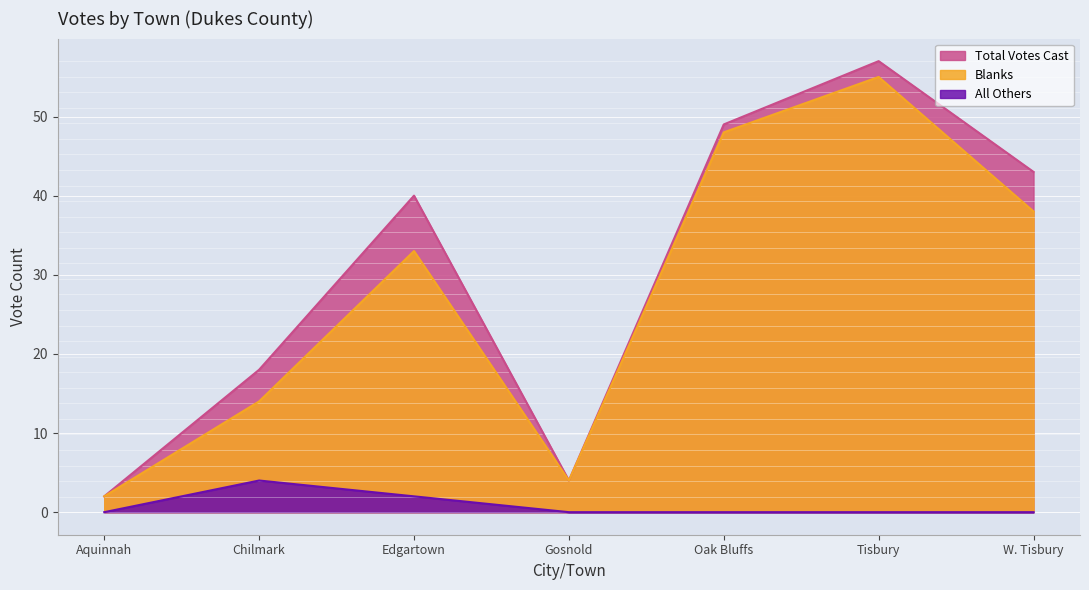

At how many categories does at least one series exceed 38?

4